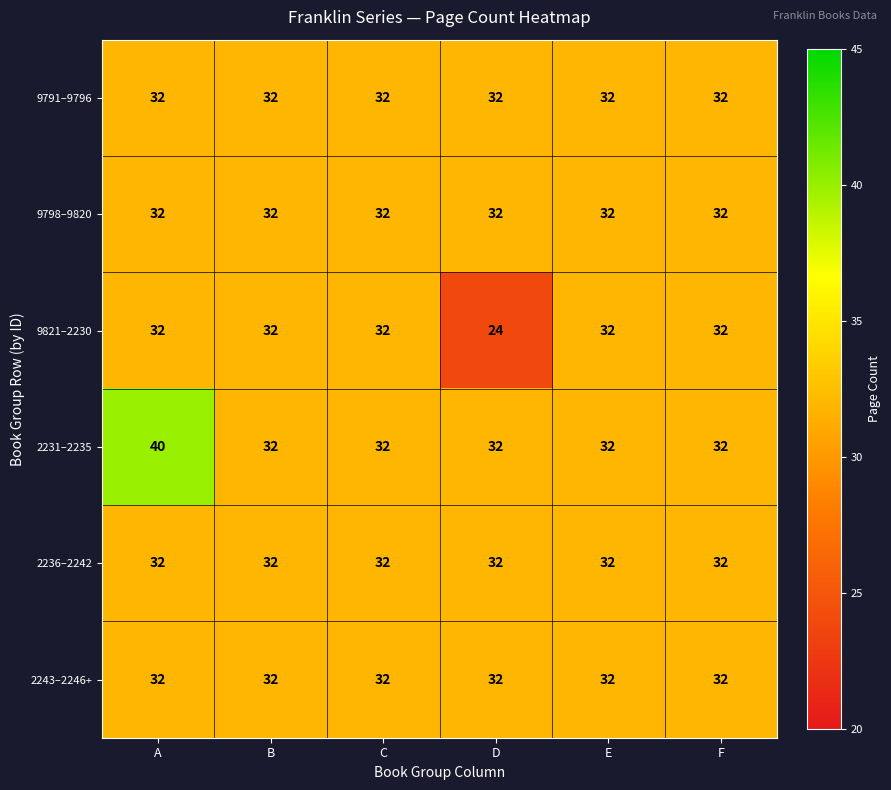

At which category is the sum across all series the highest?

A